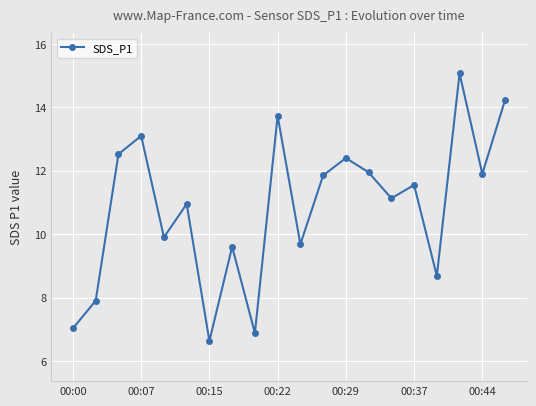

True or false: the data has more than 0 interior local peaks.

True